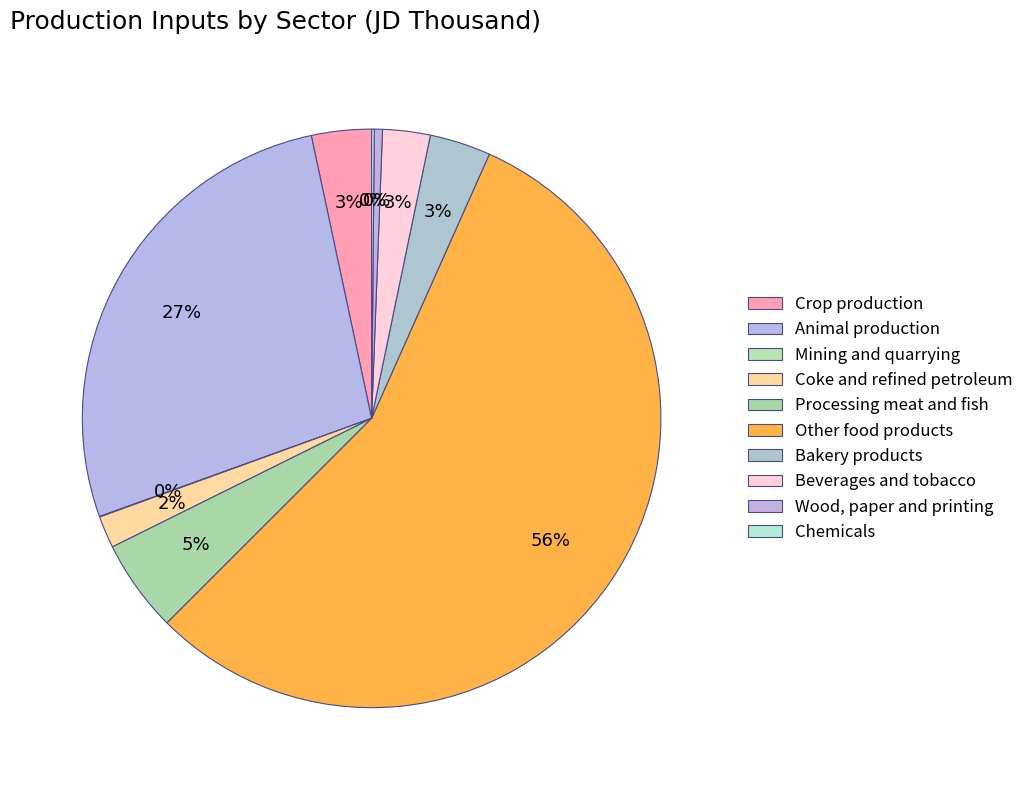

How many segments does this pie chart have?

10